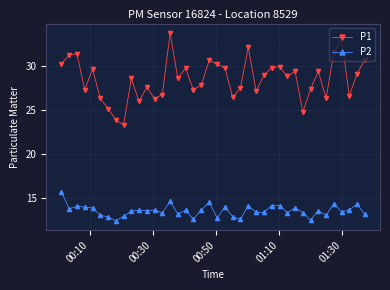

What is the difference between the second highest and second lowest values in the P1 series?

9.1